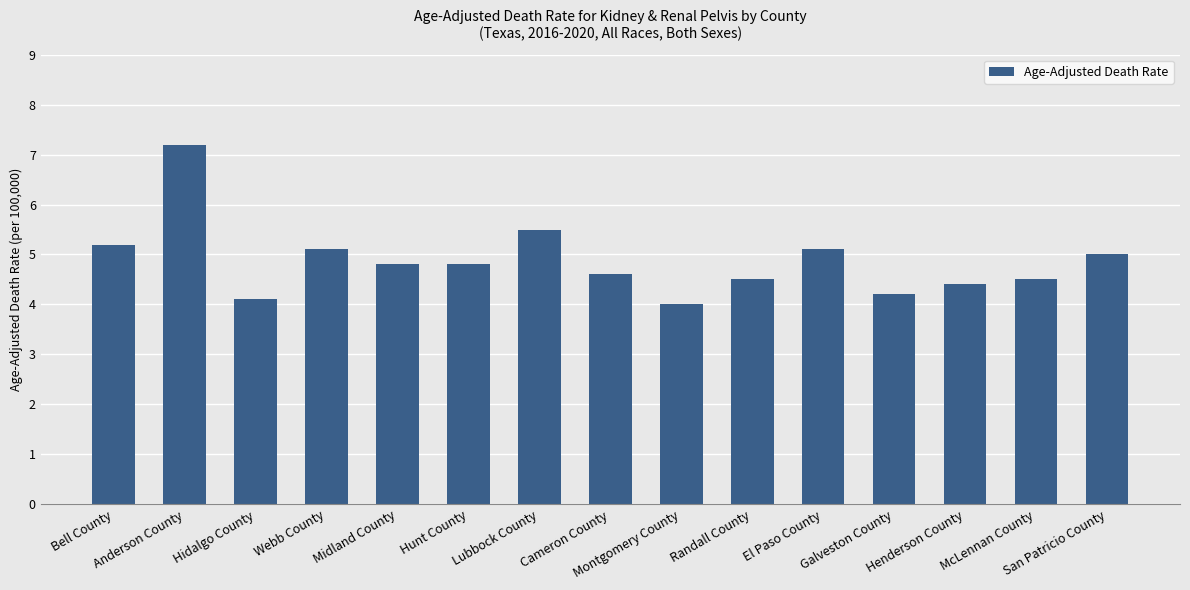

What is the greatest value displayed?

7.2